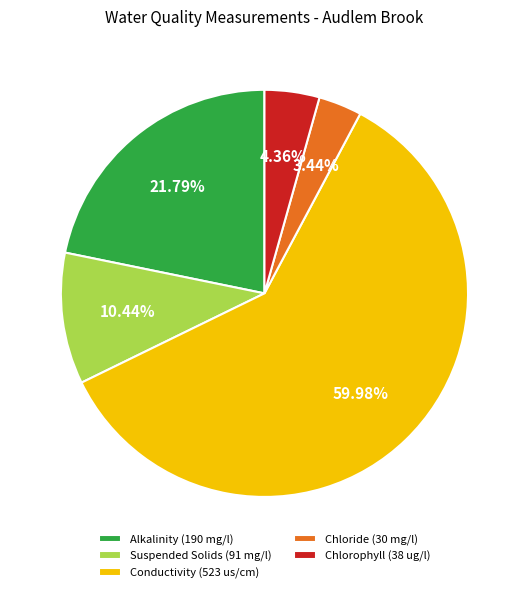

What is the majority slice?

Conductivity (523 us/cm)